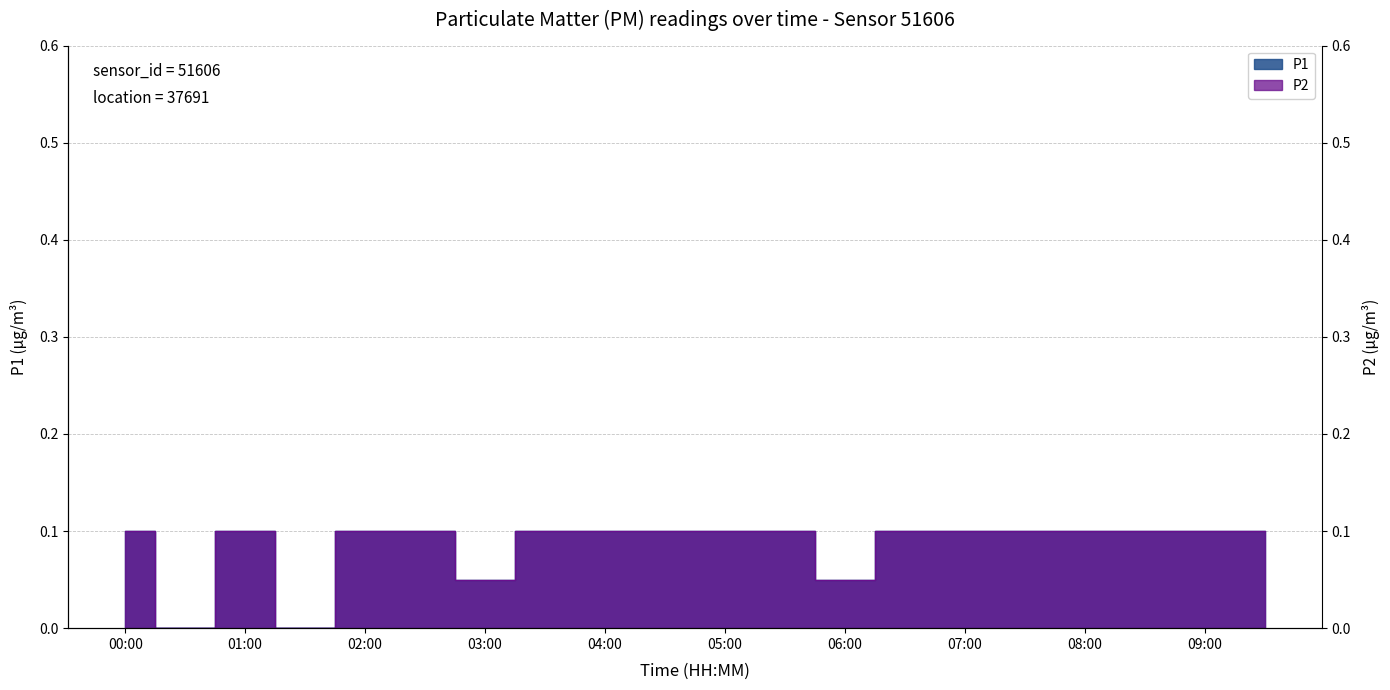

At which category is the sum across all series the highest?

00:00